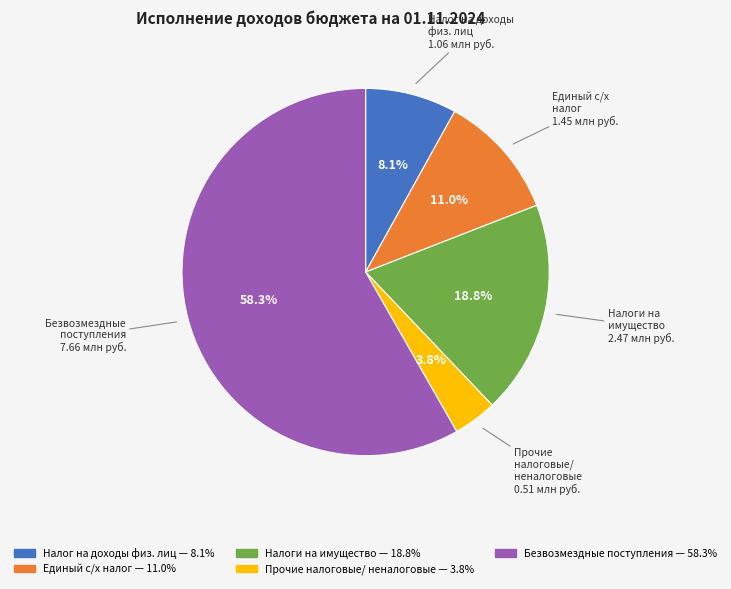

Does any single category account for the majority?

Yes